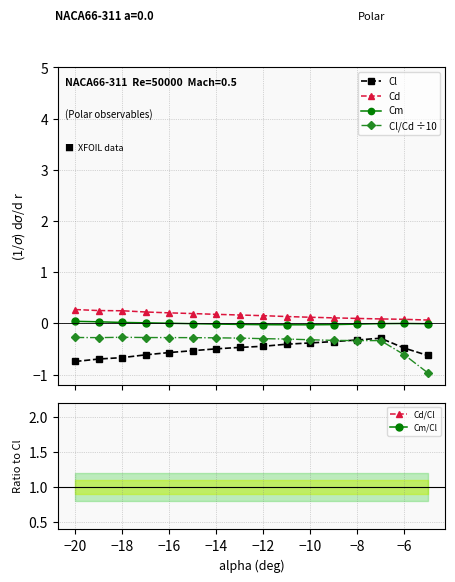

What is the lowest value of the Cl/Cd ÷10 series?

-1.0